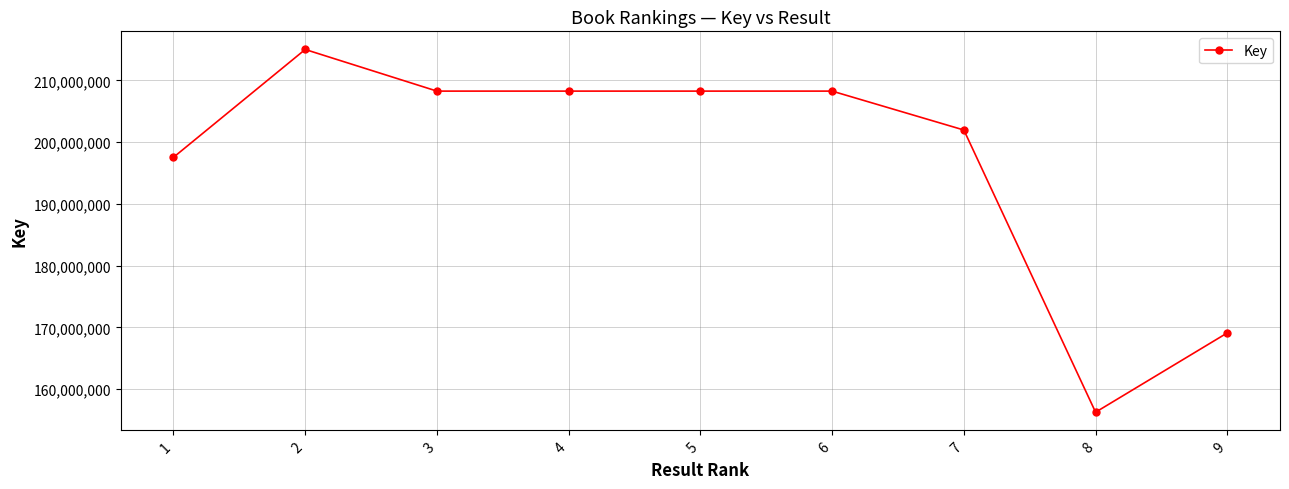

At which label does the data first exceed 208259394?

2